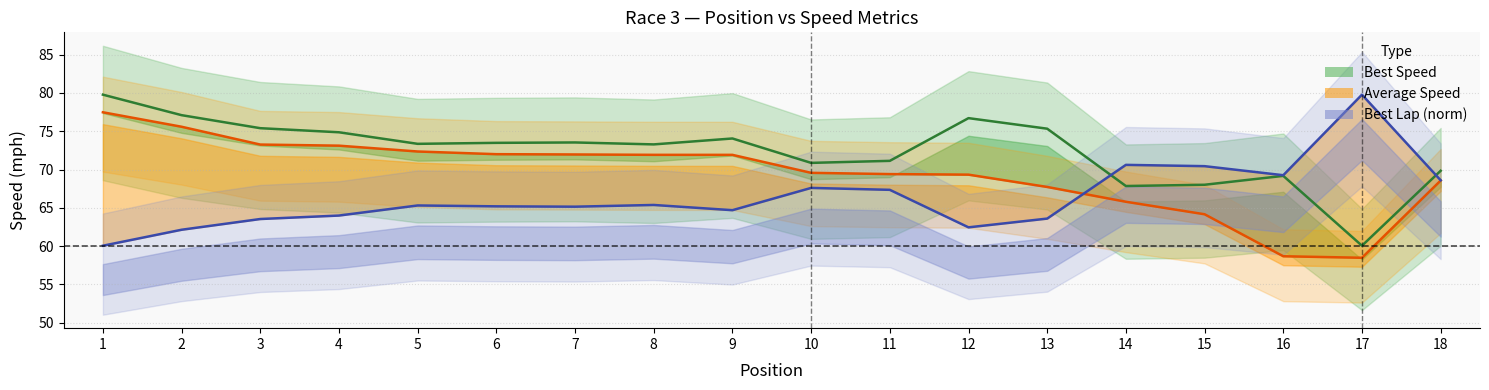

Where is Best Lap center nearest to the value 69?

16